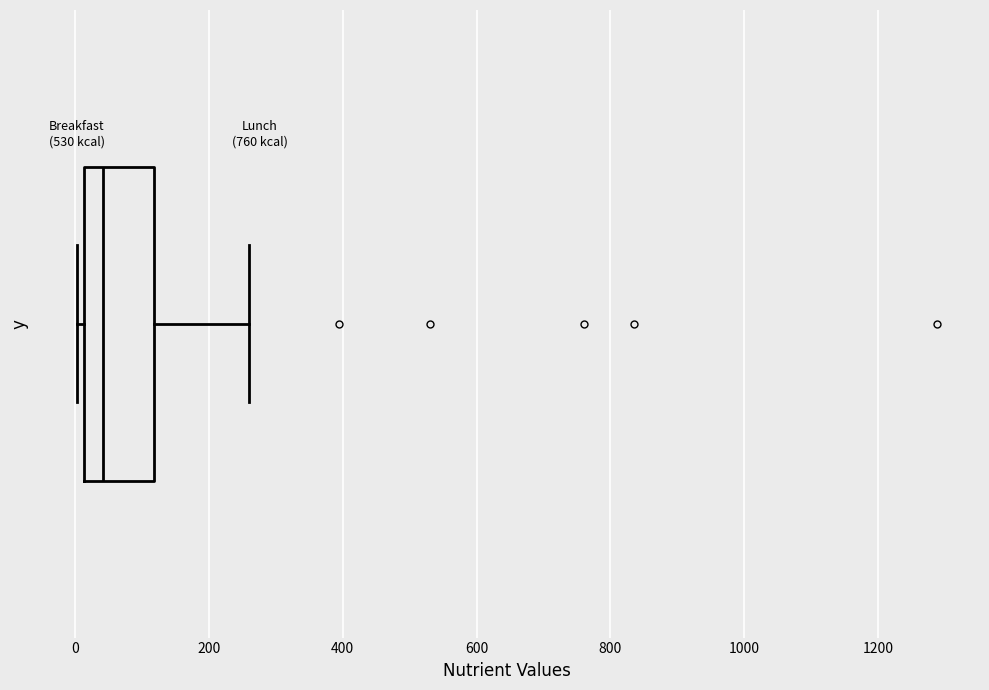

Read this box plot against the x-axis: the position of the median line, the range covered by the box, and the ends of both whiskers. The values are not printed on the chart, so give them approximately, as read against the axis.

median 40, box 20 to 120, whiskers 0 to 260